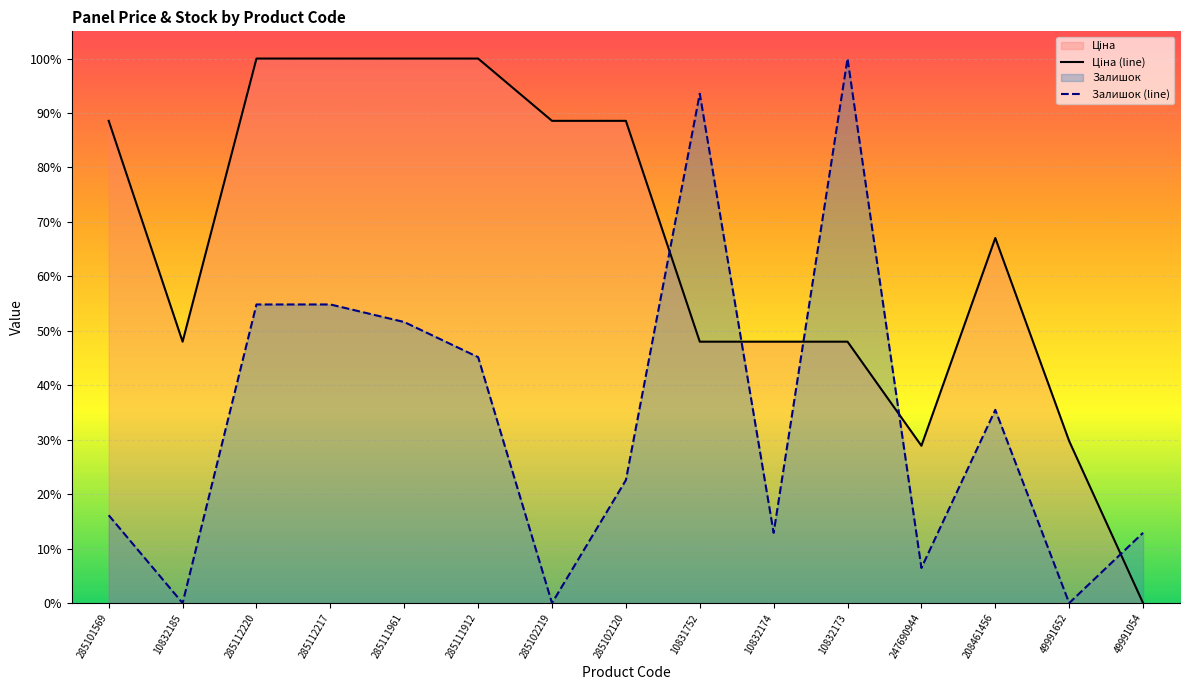

What is the difference between the Ціна (line) values at 208461456 and 10832174?

0.2